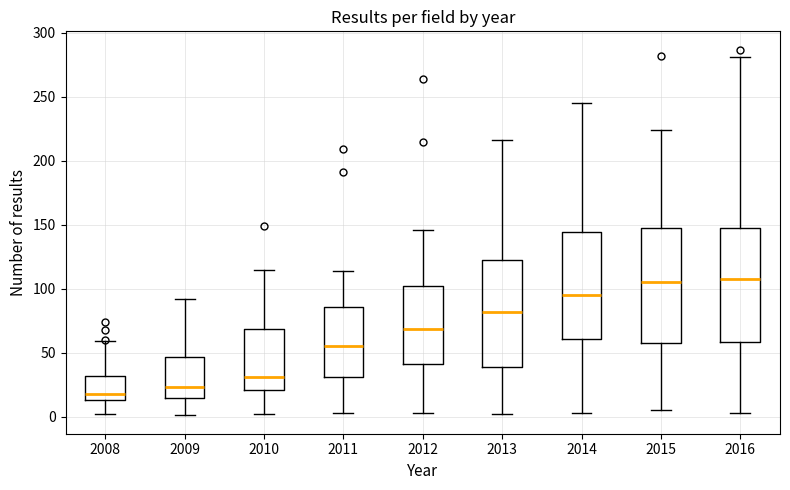

Where does the upper whisker of the box at x = 2013 end on the y-axis? The values are not printed on the chart, so give them approximately, as read against the axis.

215